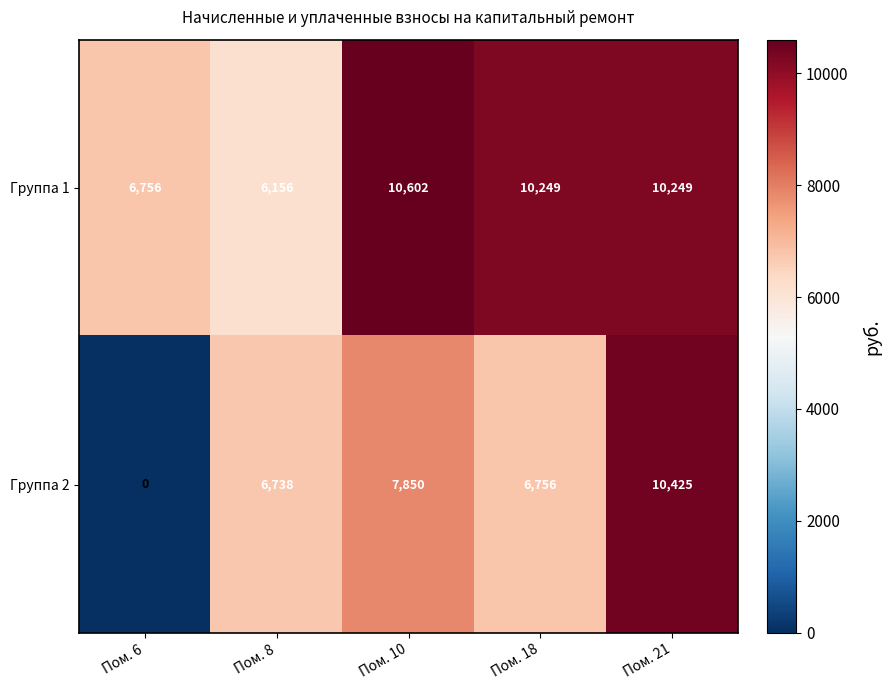

Rank the categories by Группа 2 value from lowest to highest.

Пом. 6, Пом. 8, Пом. 18, Пом. 10, Пом. 21